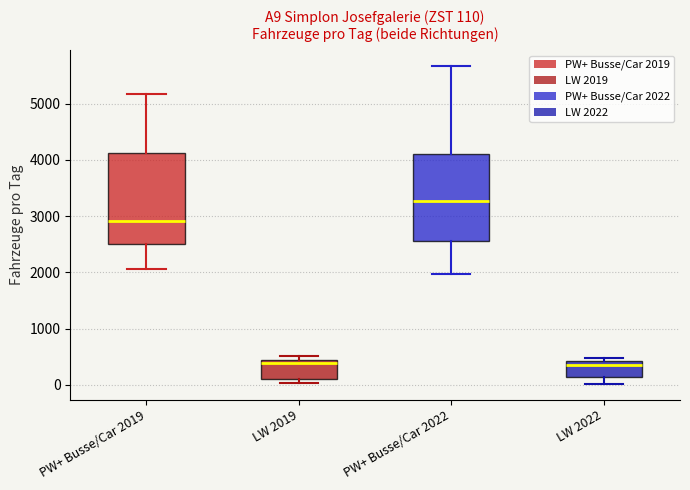

Which box has the highest median line?

PW+ Busse/Car 2022